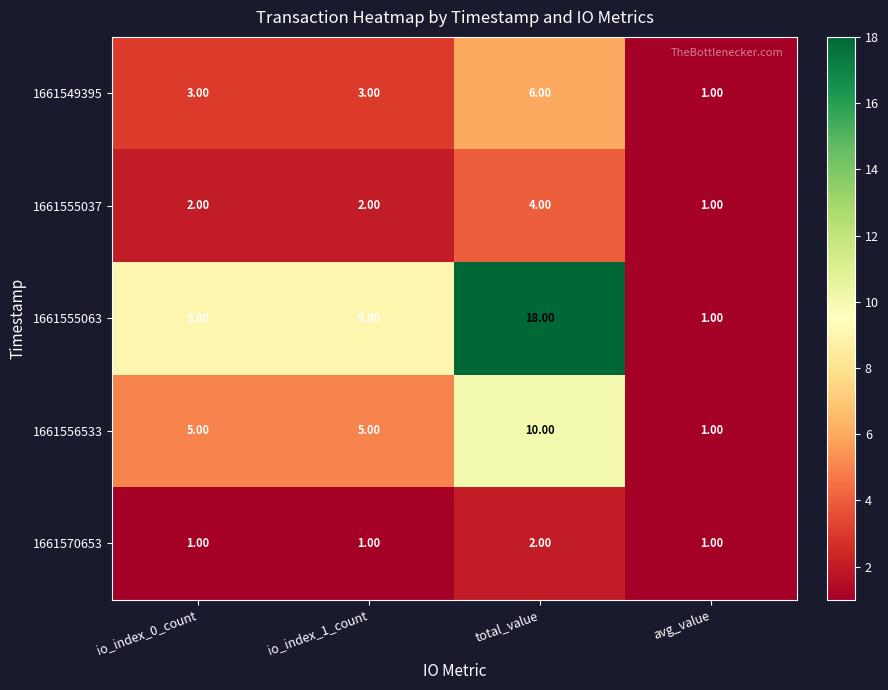

At which category is the sum across all series the highest?

total_value